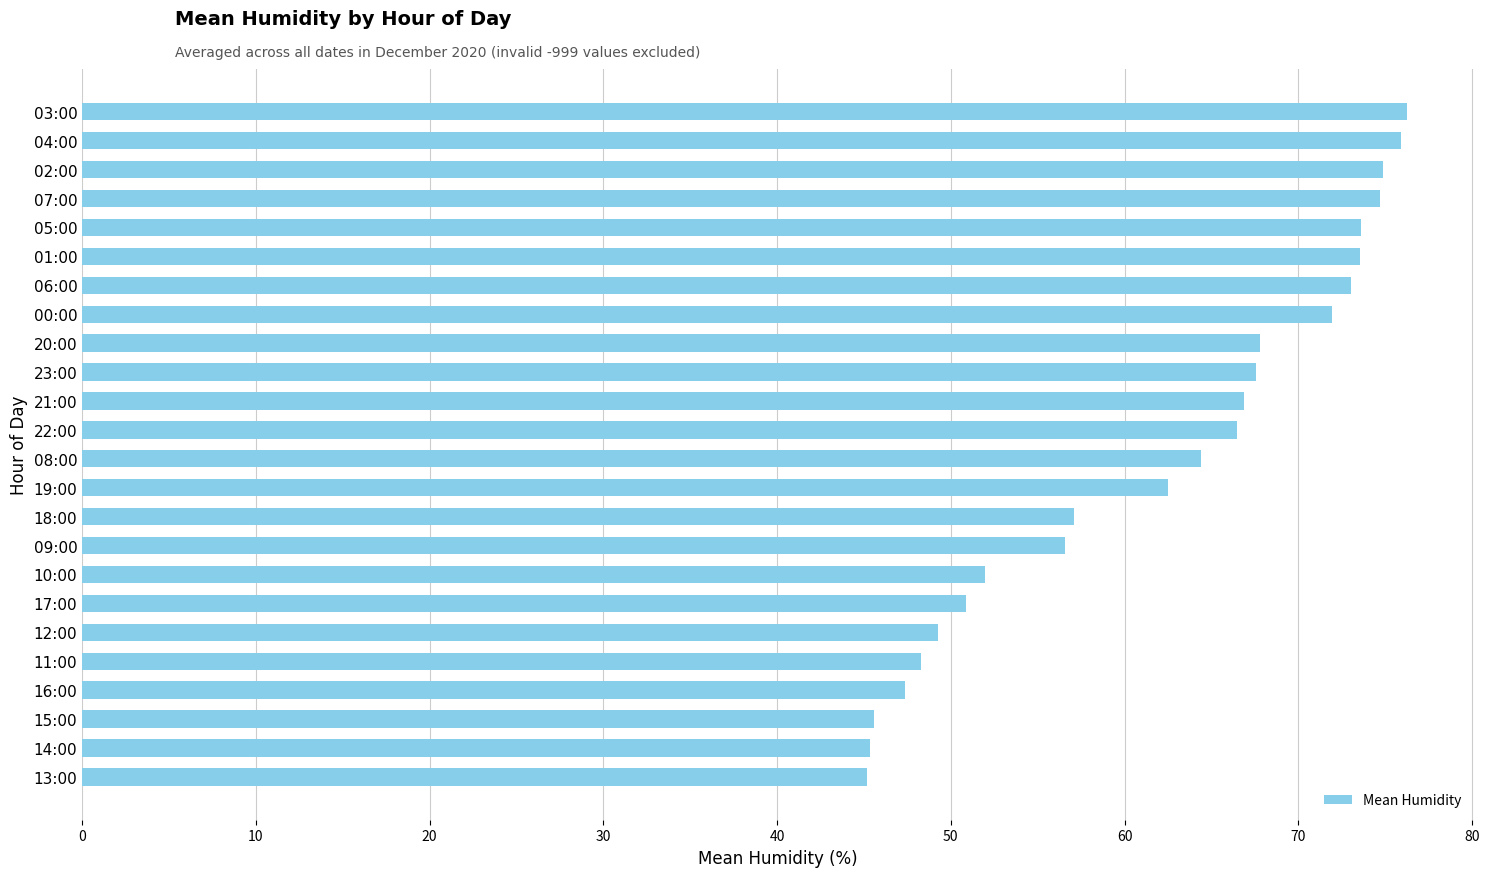

What is the average value?

62.0